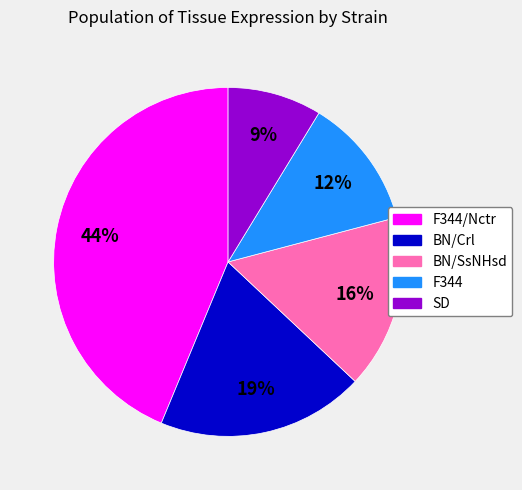

Between BN/Crl and BN/SsNHsd, which is larger?

BN/Crl